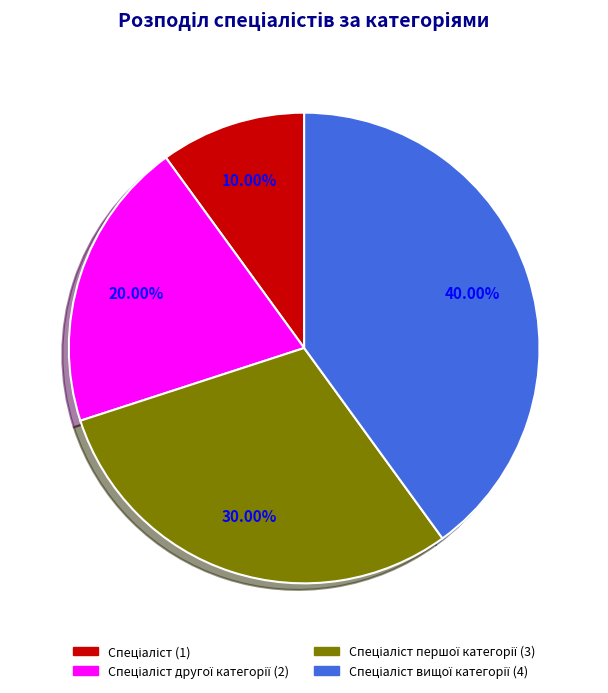

Is there any slice that represents more than half of the pie?

No